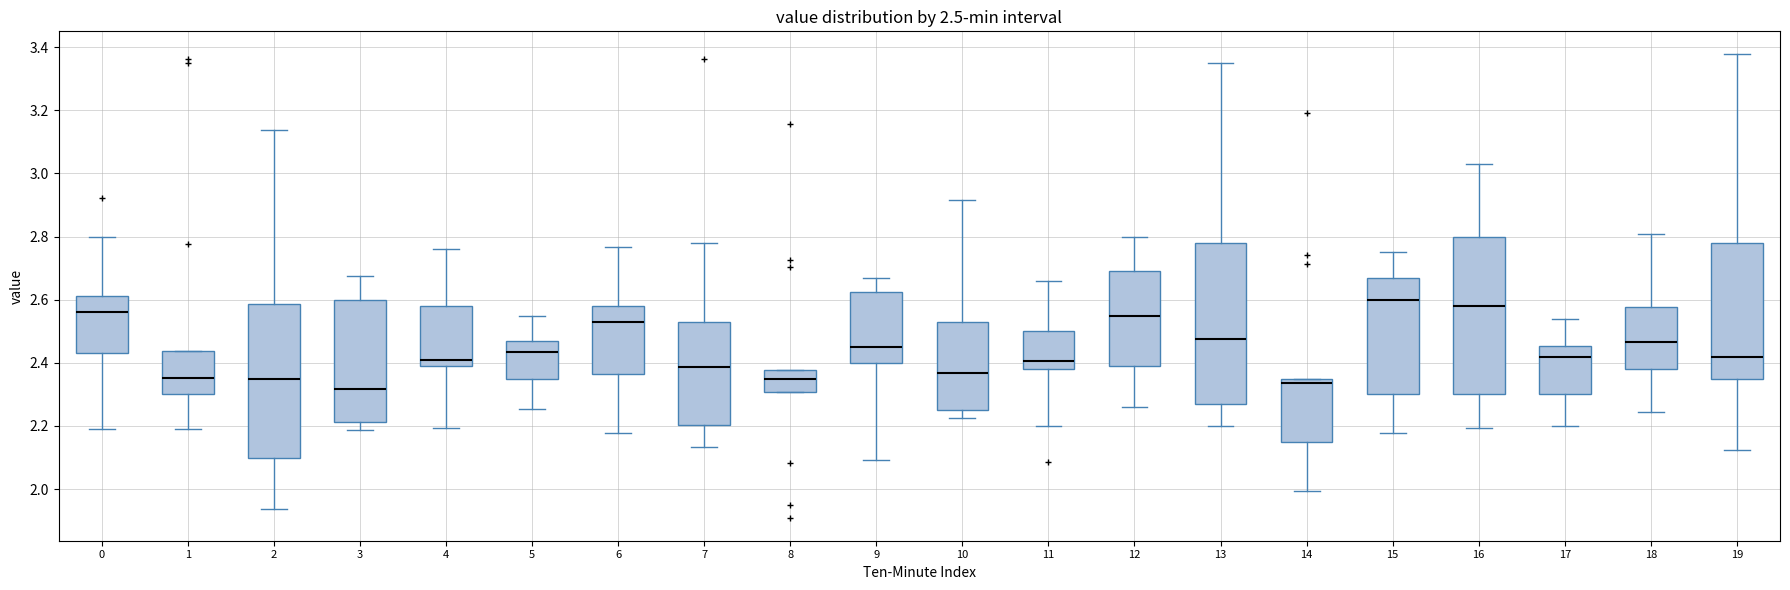

Which box's median line is the lowest?

3